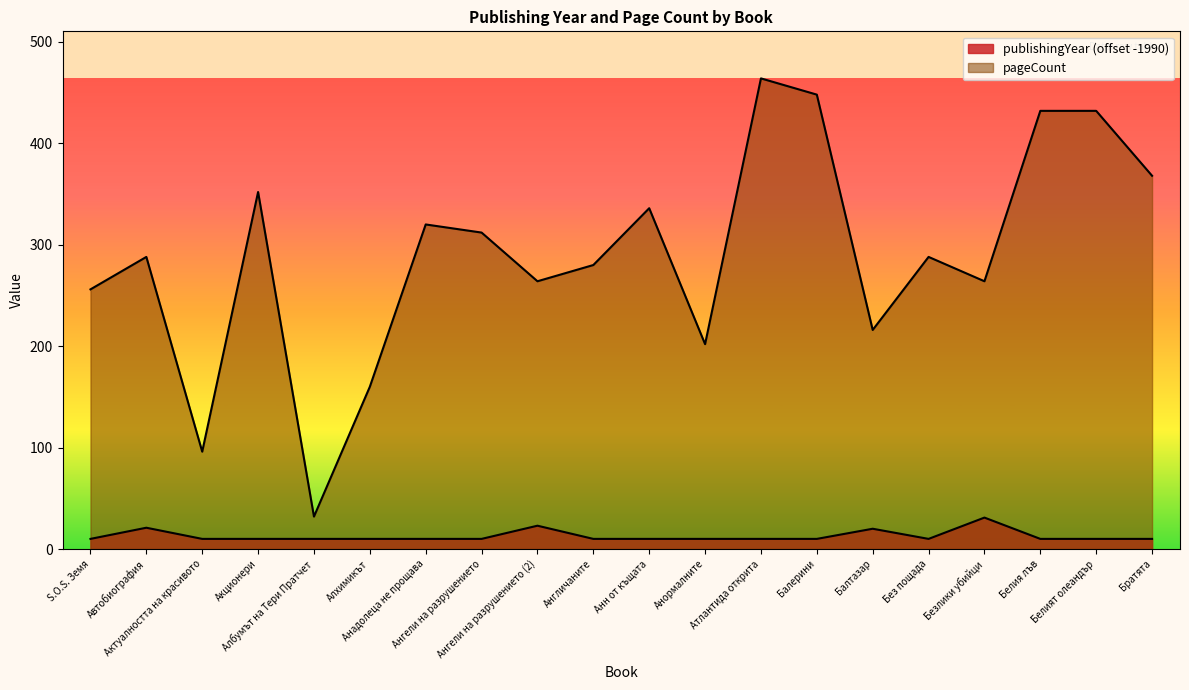

The value of publishingYear at Актуалността на красивото is 4. True or false?

False